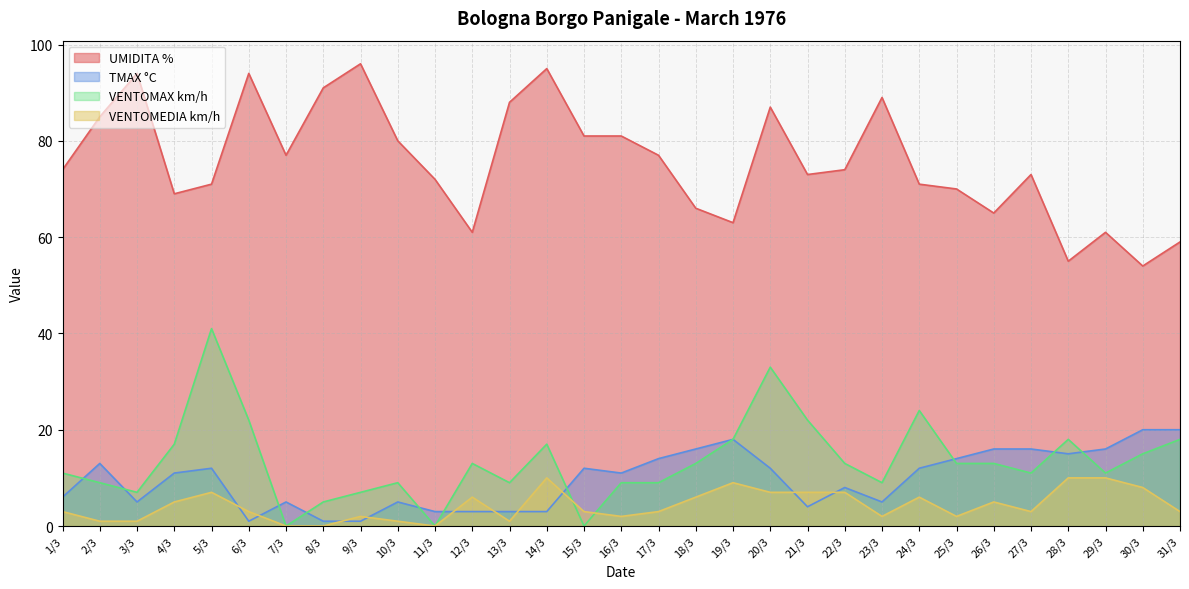

Rank the series by their maximum value, from lowest to highest.

VENTOMEDIA km/h, TMAX °C, VENTOMAX km/h, UMIDITA %